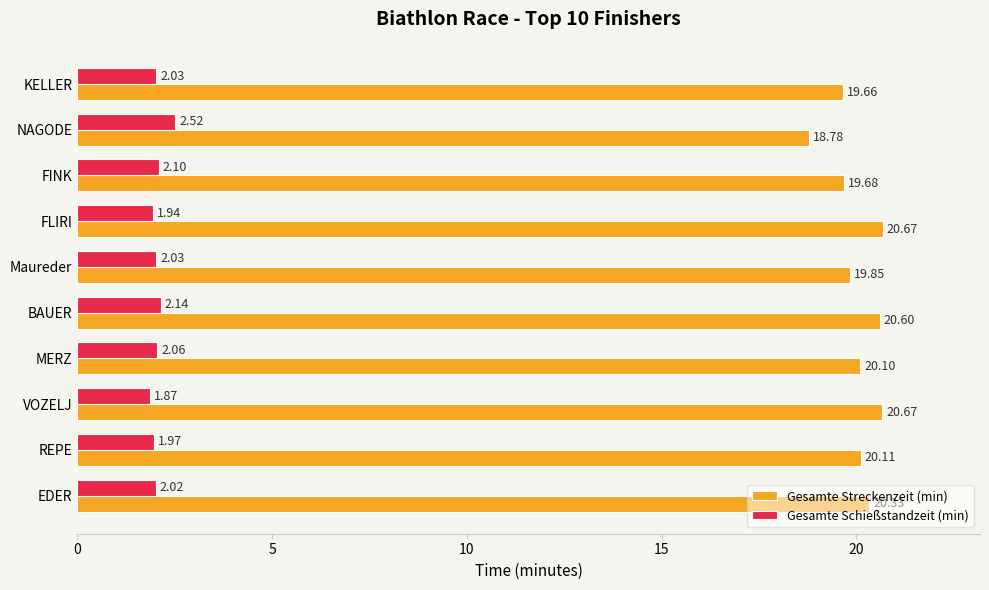

At which label is Gesamte Streckenzeit (min) closest to 19?

NAGODE